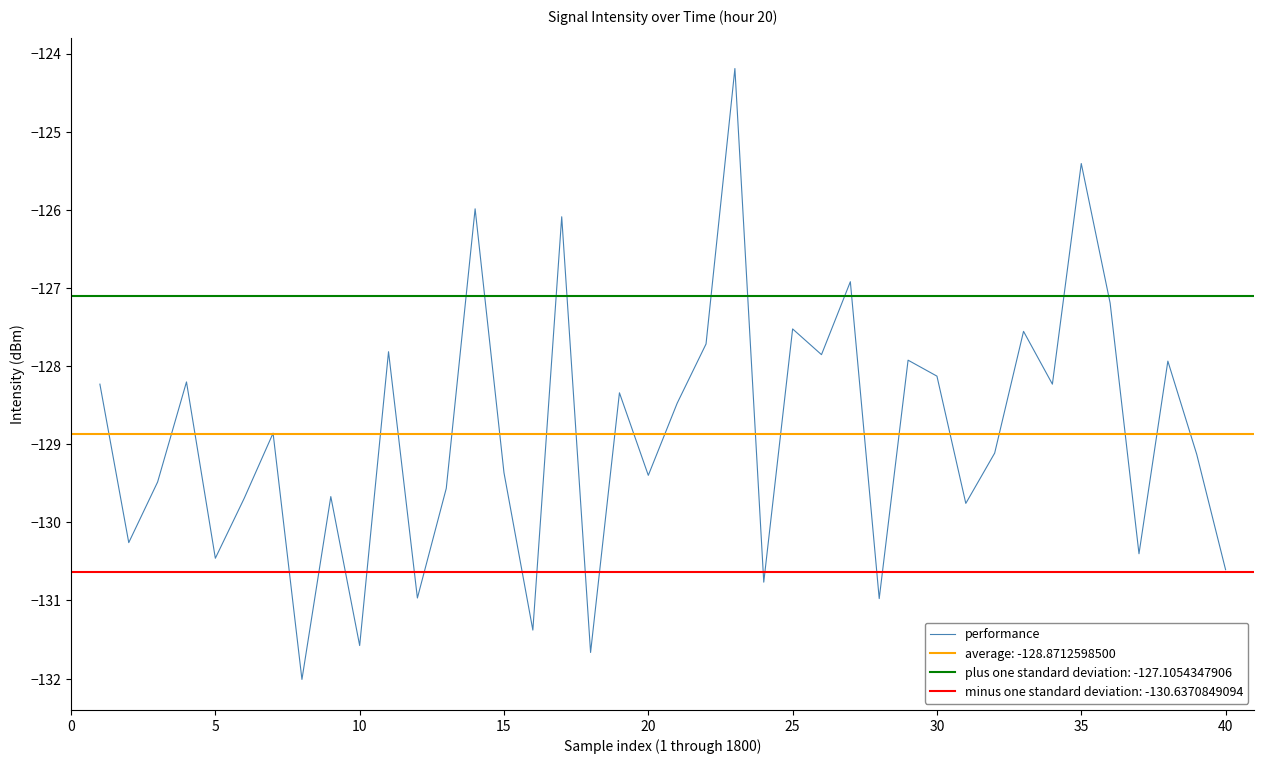

What is the sum of all values?

-5154.9